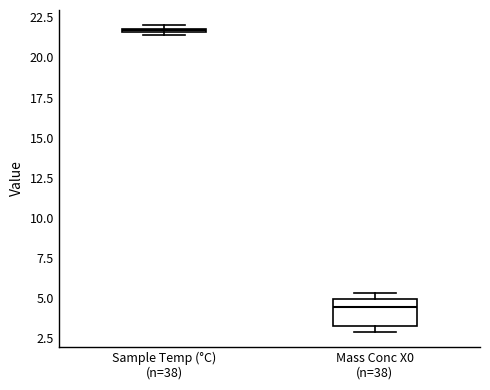

Which box has the highest median line?

Sample Temp (°C) (n=38)